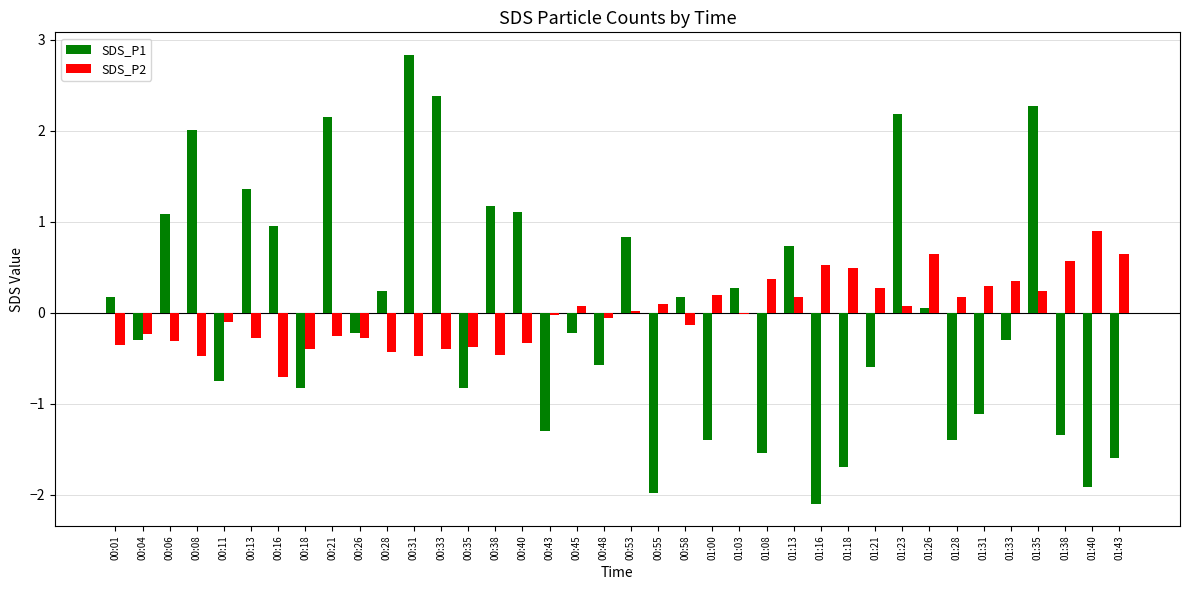

What is the sum of the SDS_P1 values at 00:45 and 01:40?

-2.1